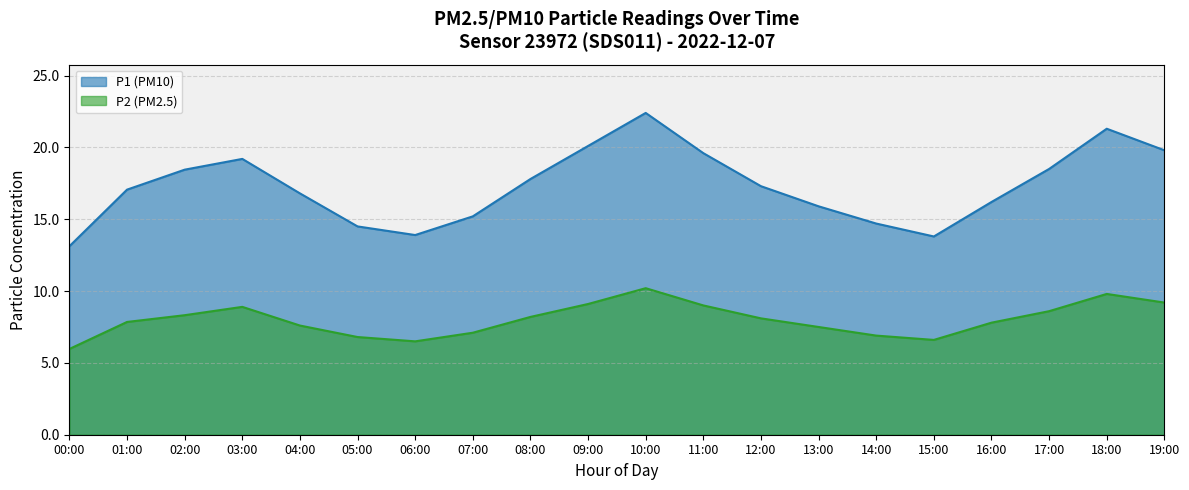

Rank the series by their average value, from highest to lowest.

P1 (PM10), P2 (PM2.5)